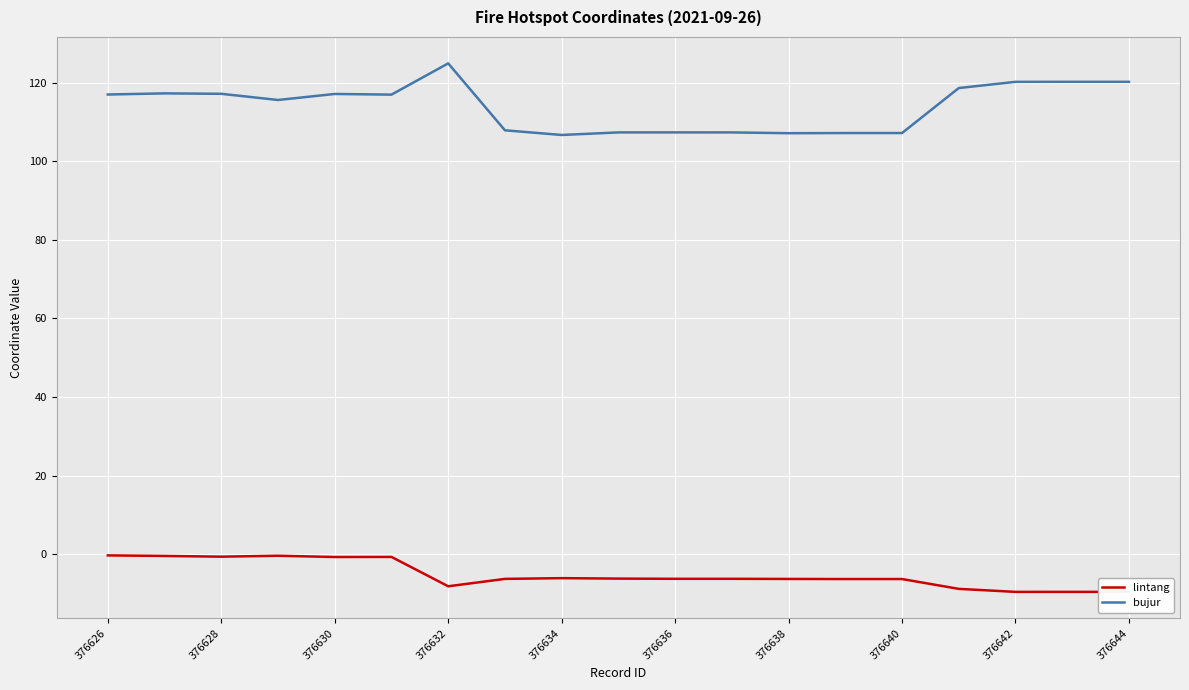

True or false: bujur has a value of 120.2 at 376642.

True